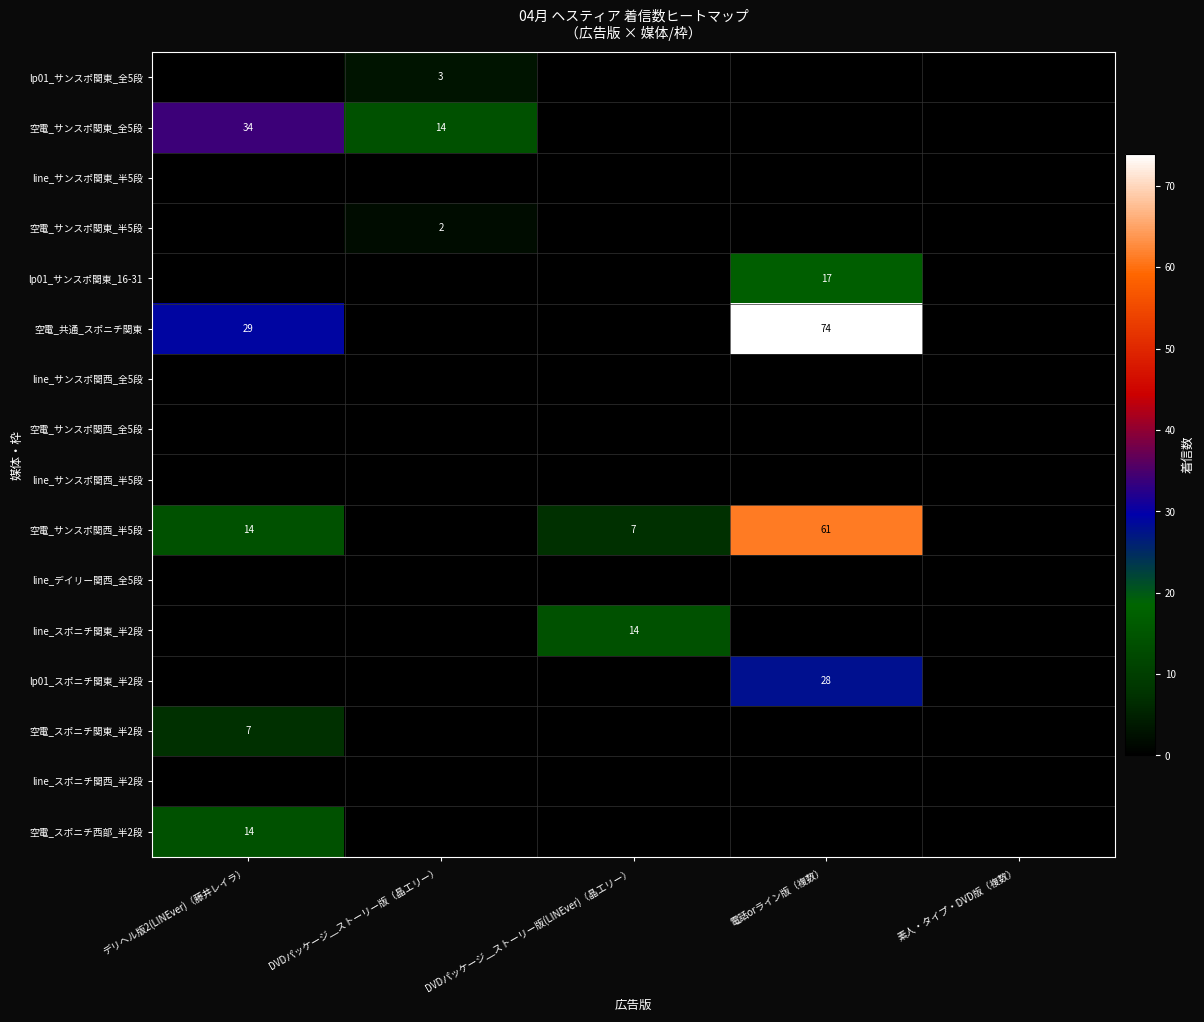

At デリヘル版2(LINEver)（藤井レイラ）, list the series in order from smallest to largest.

lp01_サンスポ関東_全5段, line_サンスポ関東_半5段, 空電_サンスポ関東_半5段, lp01_サンスポ関東_16-31, line_サンスポ関西_全5段, 空電_サンスポ関西_全5段, line_サンスポ関西_半5段, line_デイリー関西_全5段, line_スポニチ関東_半2段, lp01_スポニチ関東_半2段, line_スポニチ関西_半2段, 空電_スポニチ関東_半2段, 空電_サンスポ関西_半5段, 空電_スポニチ西部_半2段, 空電_共通_スポニチ関東, 空電_サンスポ関東_全5段